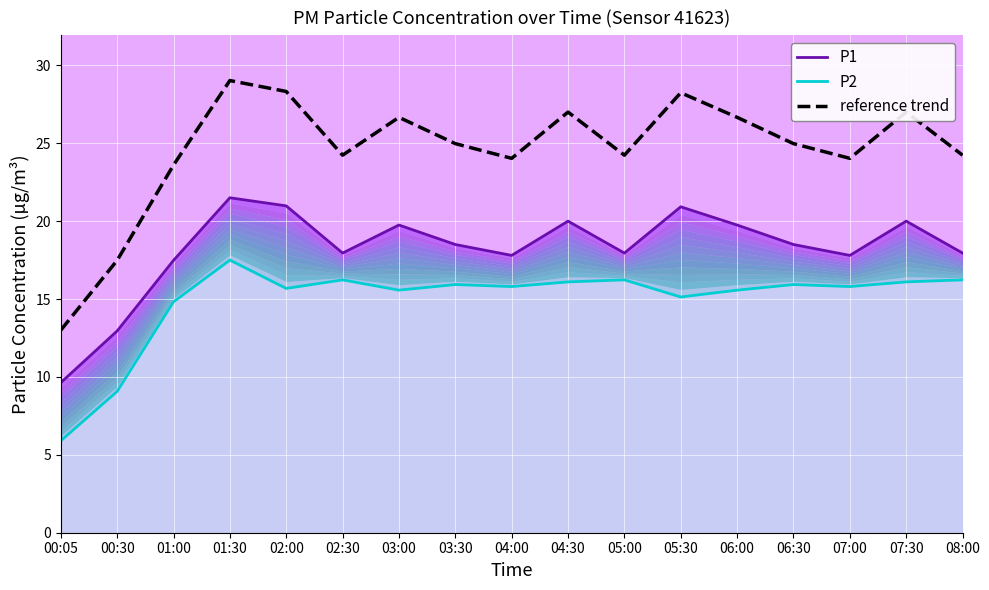

List the series in order of their overall mean, lowest first.

P2, P1, reference trend